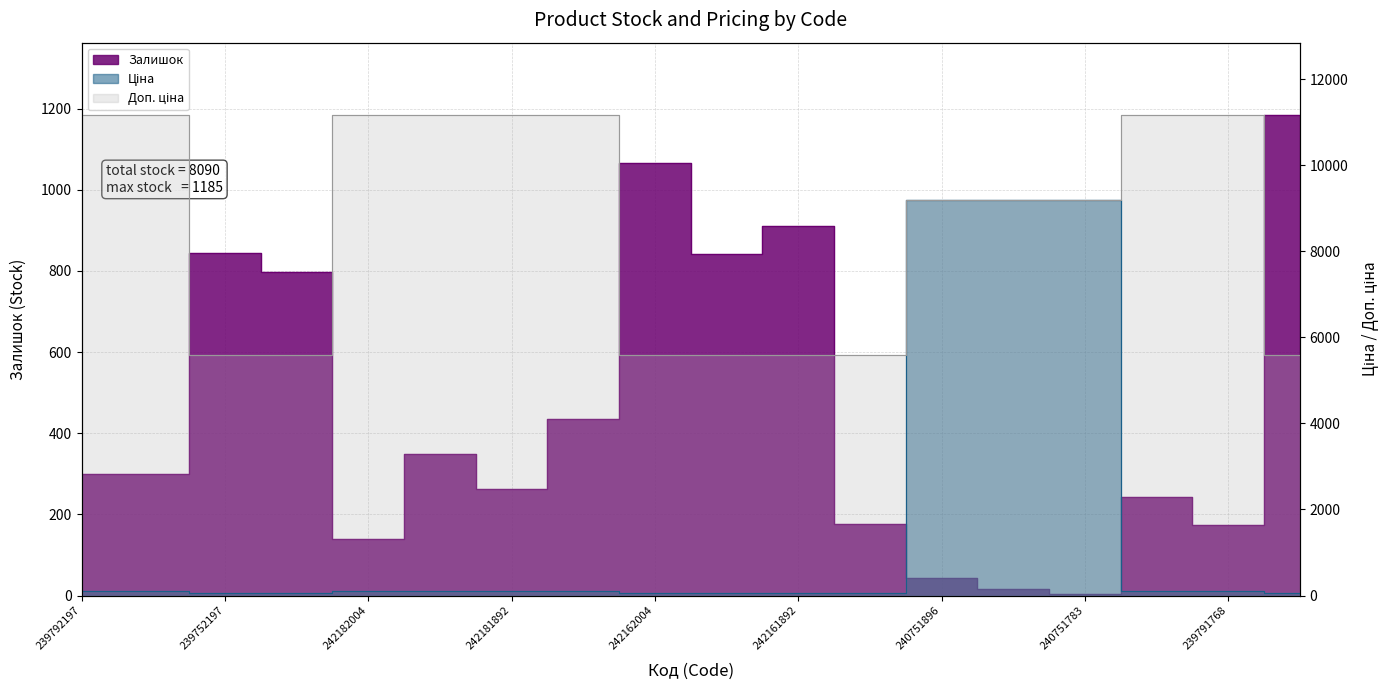

How many lines are shown in the chart?

3